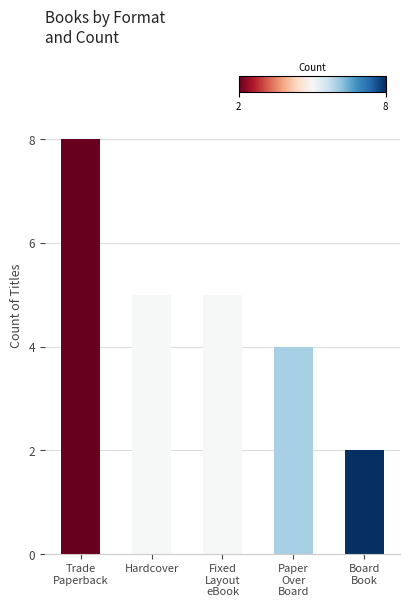

What is the label of the 3rd bar from the right?

Fixed
Layout
eBook